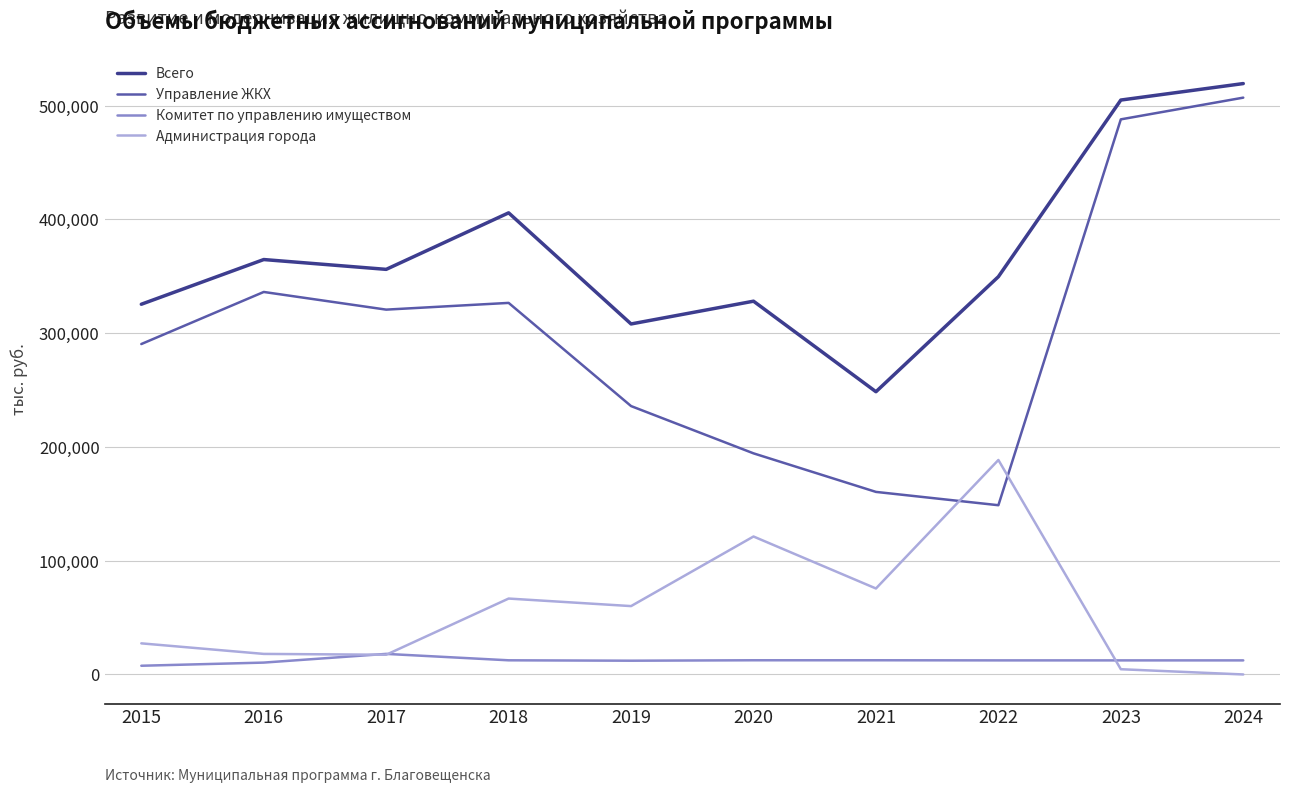

What is the sum of the Комитет по управлению имуществом values at 2015 and 2016?

18079.7